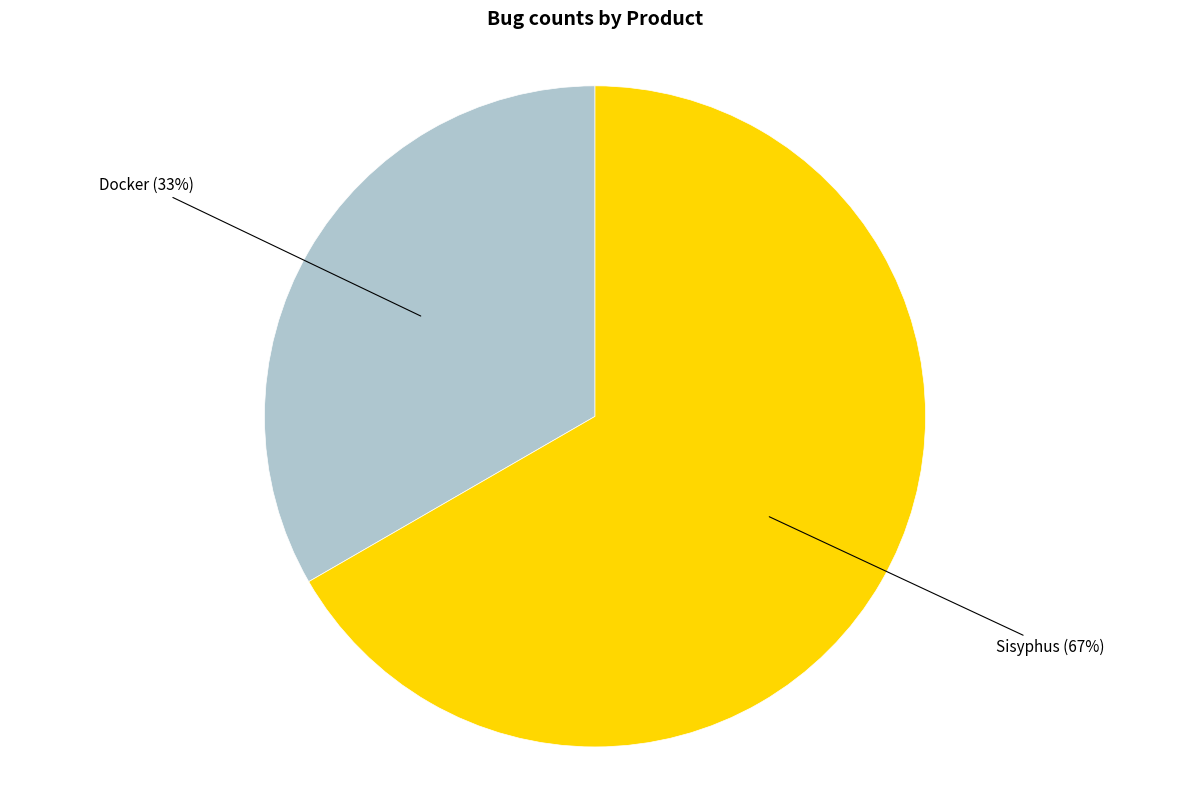

Is there any slice that represents more than half of the pie?

Yes